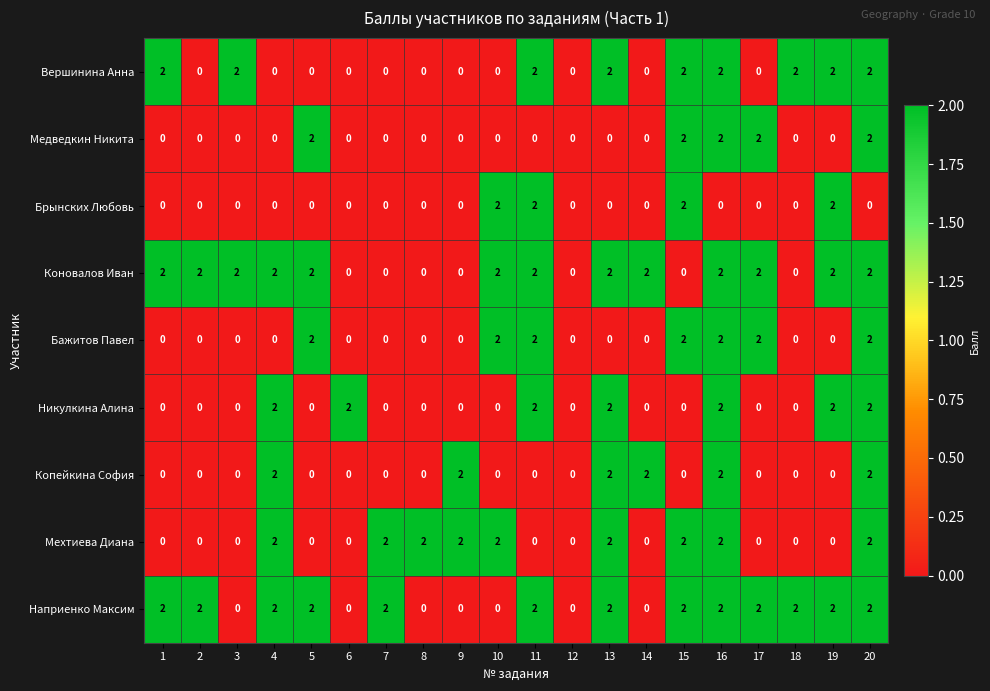

Count the Наприенко Максим values in the range 0 to 2.

20